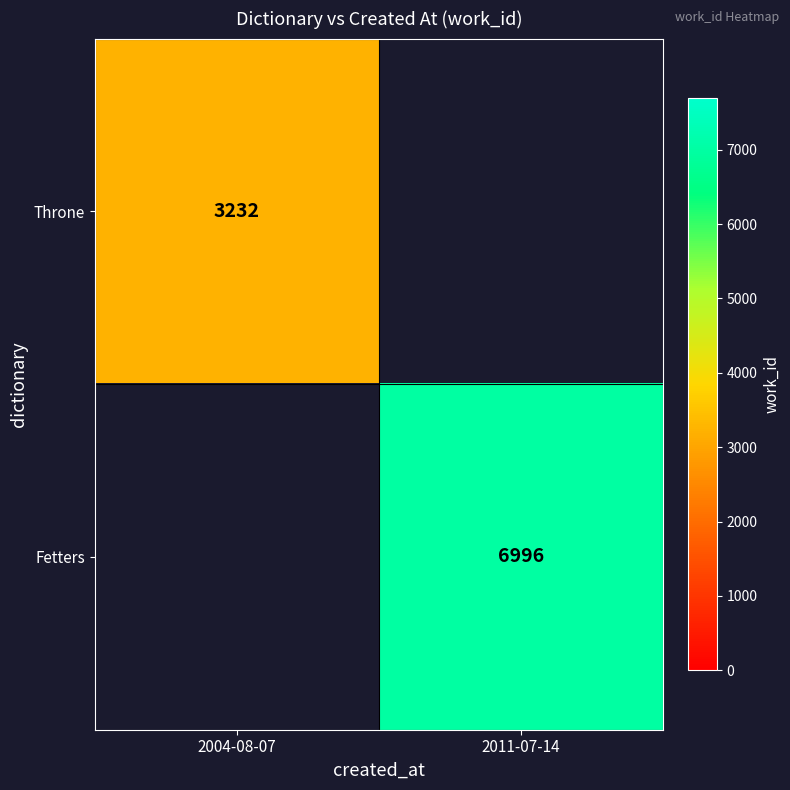

Count the number of categories in the chart.

2